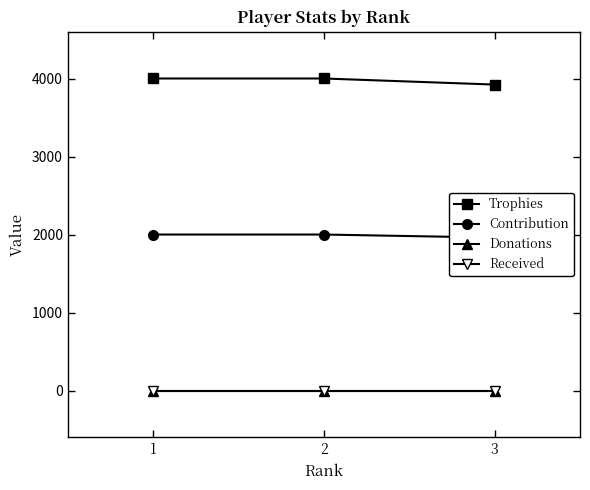

Read the Contribution value at 1.

2000